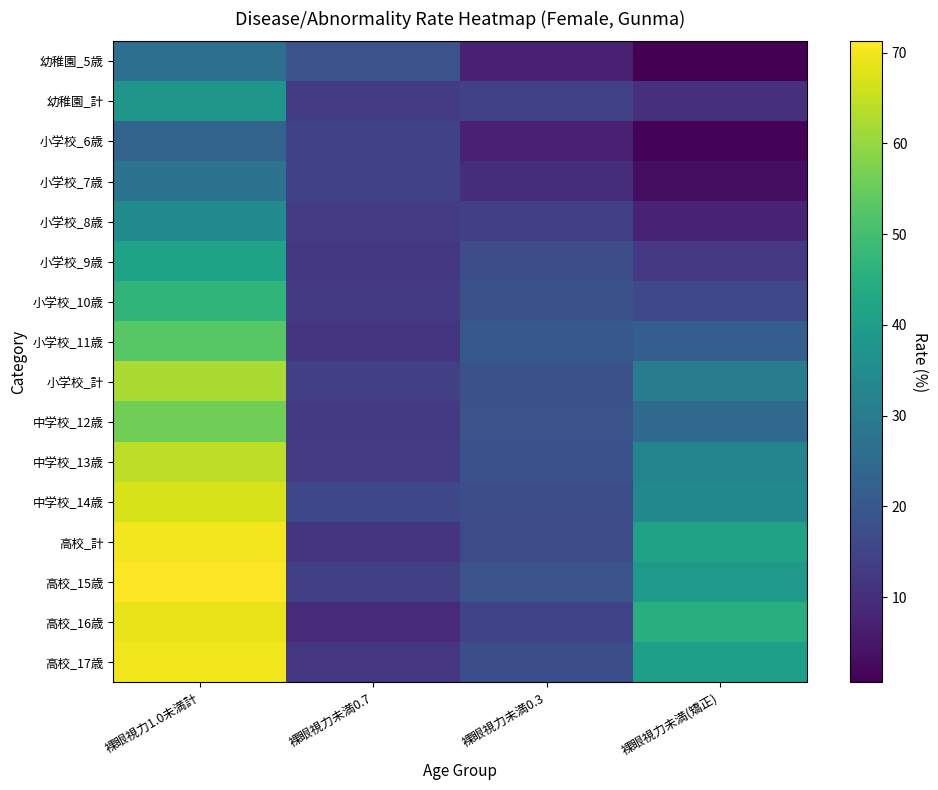

At which category is the sum across all series the highest?

裸眼視力1.0未満計